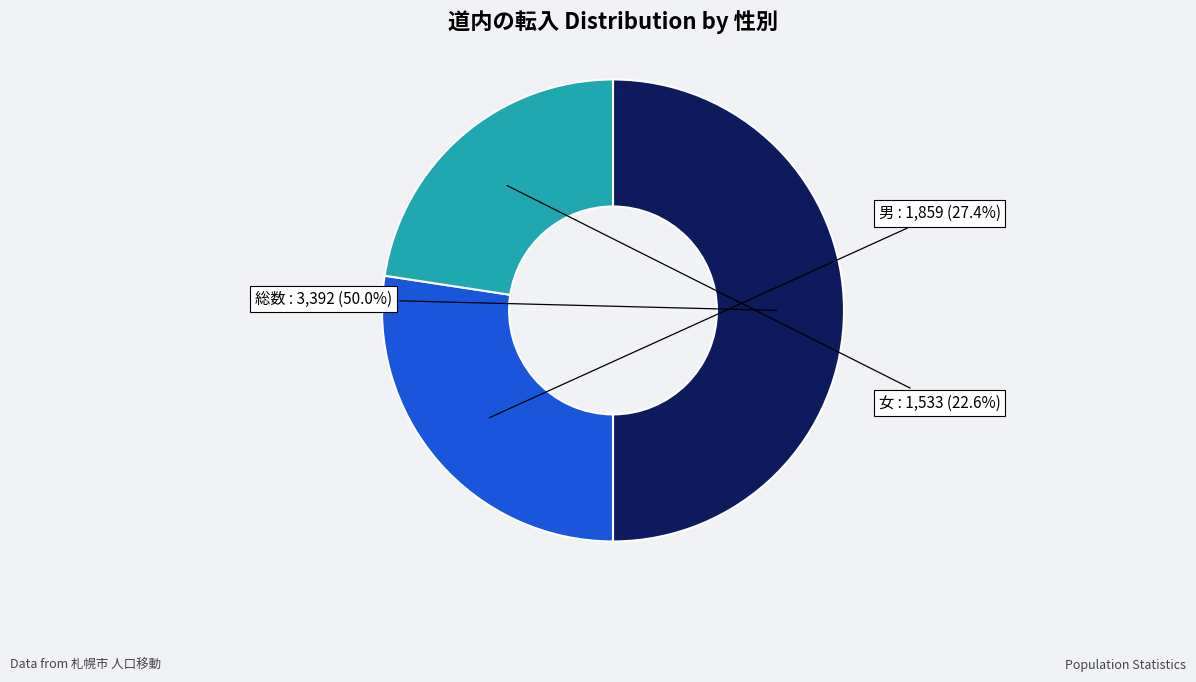

Combined, what portion of the pie is 男 and 女?

50.0%